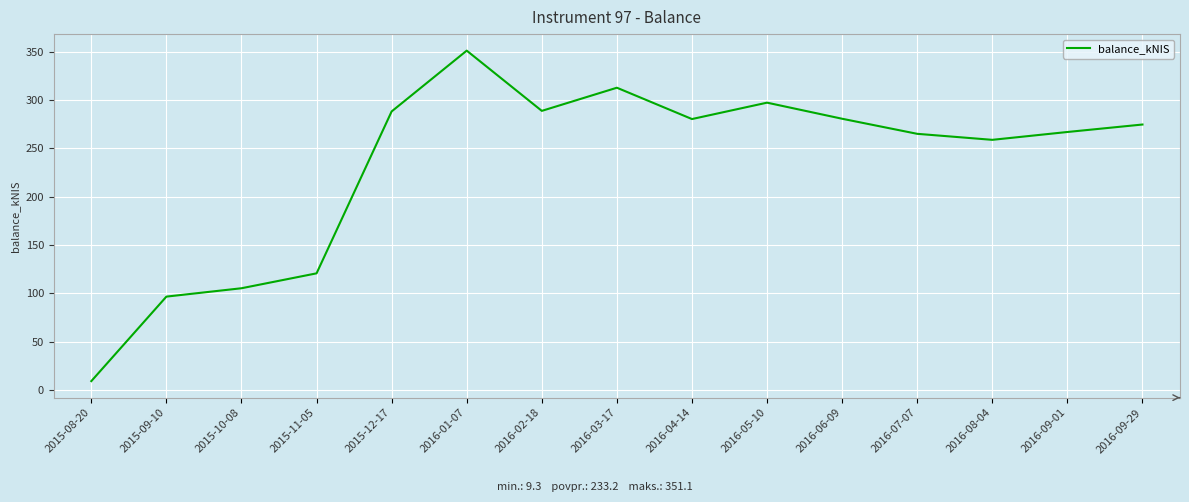

Approximately how many times larger is the value at 2015-11-05 compared to 2016-06-09?

0.4